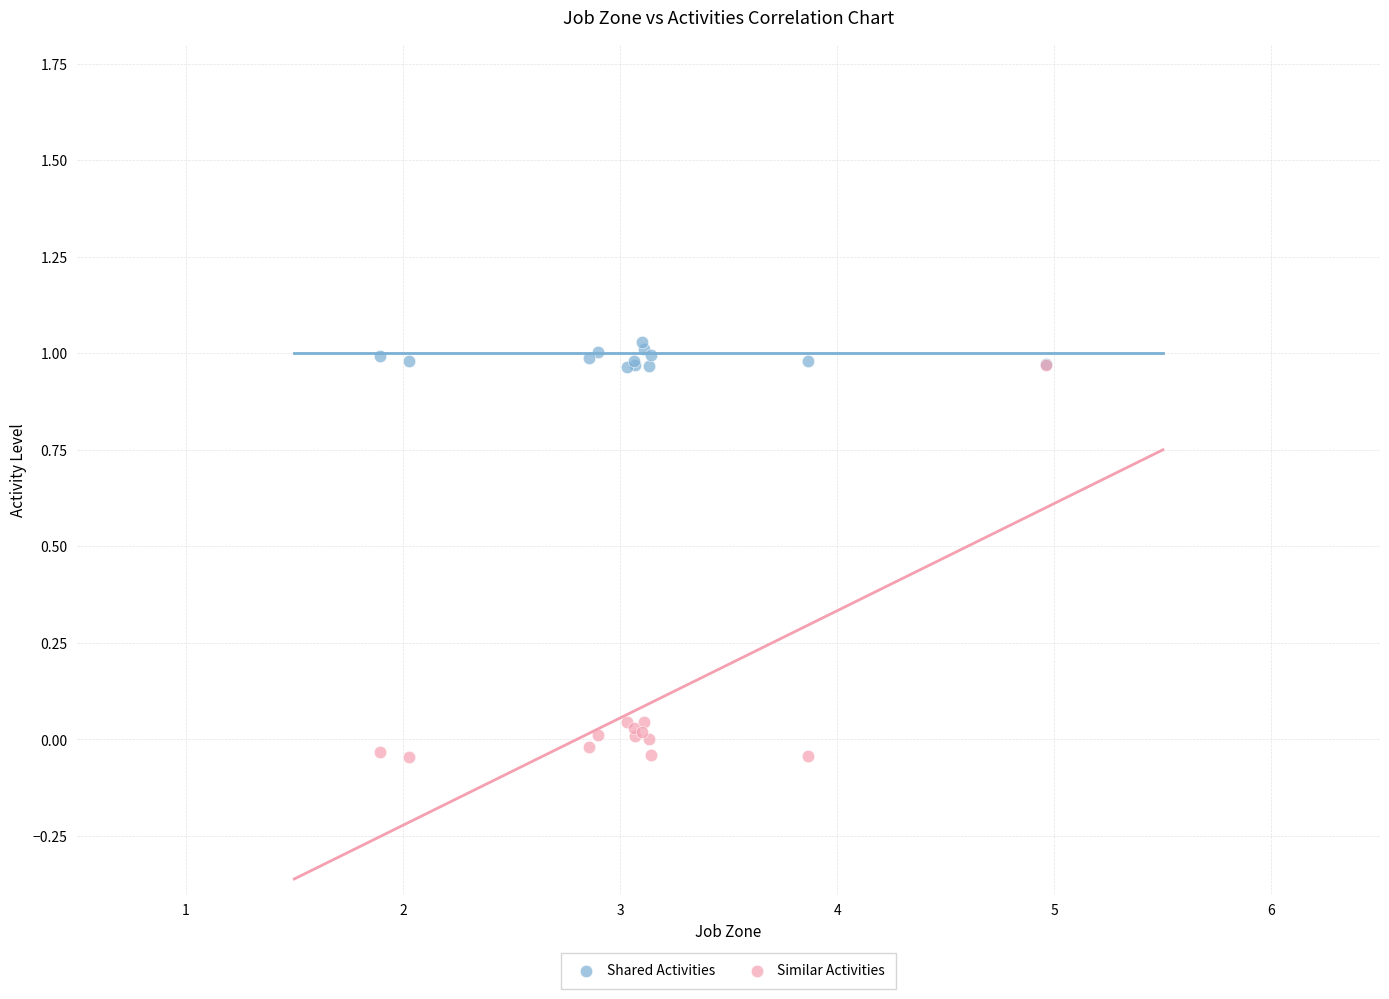

What are all the series names shown in the legend?

Shared Activities, Similar Activities